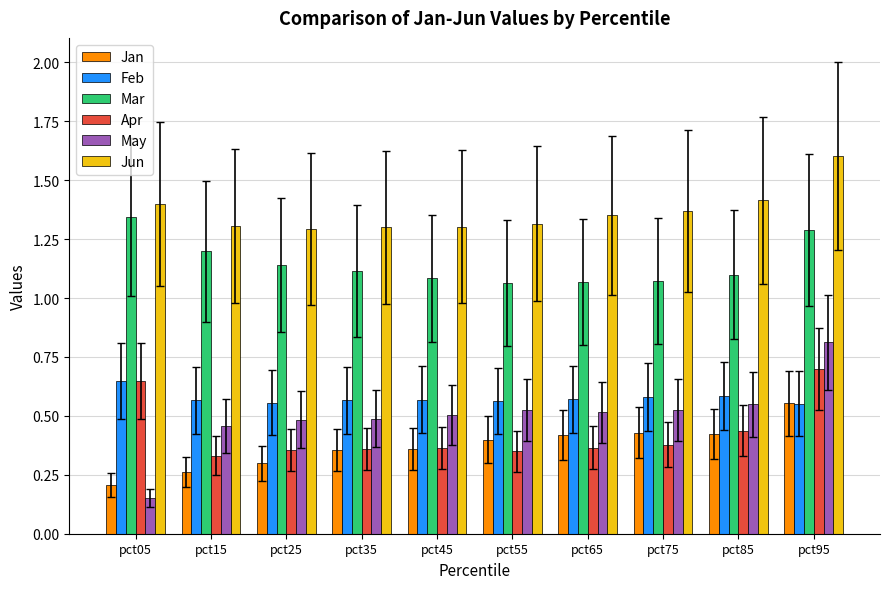

Which series has the widest spread of values?

May